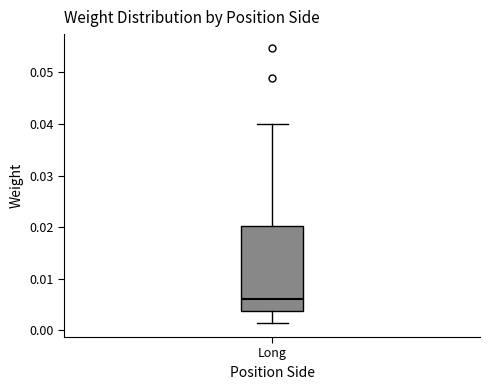

Transcribe this box plot: give where the median line is, the range the box spans, and where the two whiskers end, as read against the y-axis. The values are not printed on the chart, so give them approximately, as read against the axis.

median 0.006, box 0.004 to 0.020, whiskers 0.001 to 0.040